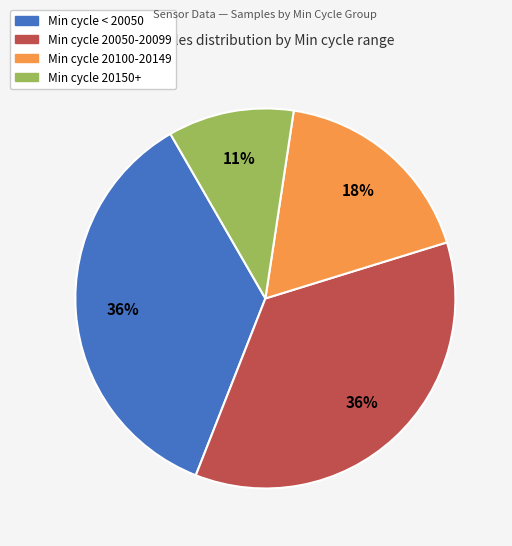

Count the number of slices in the pie.

4